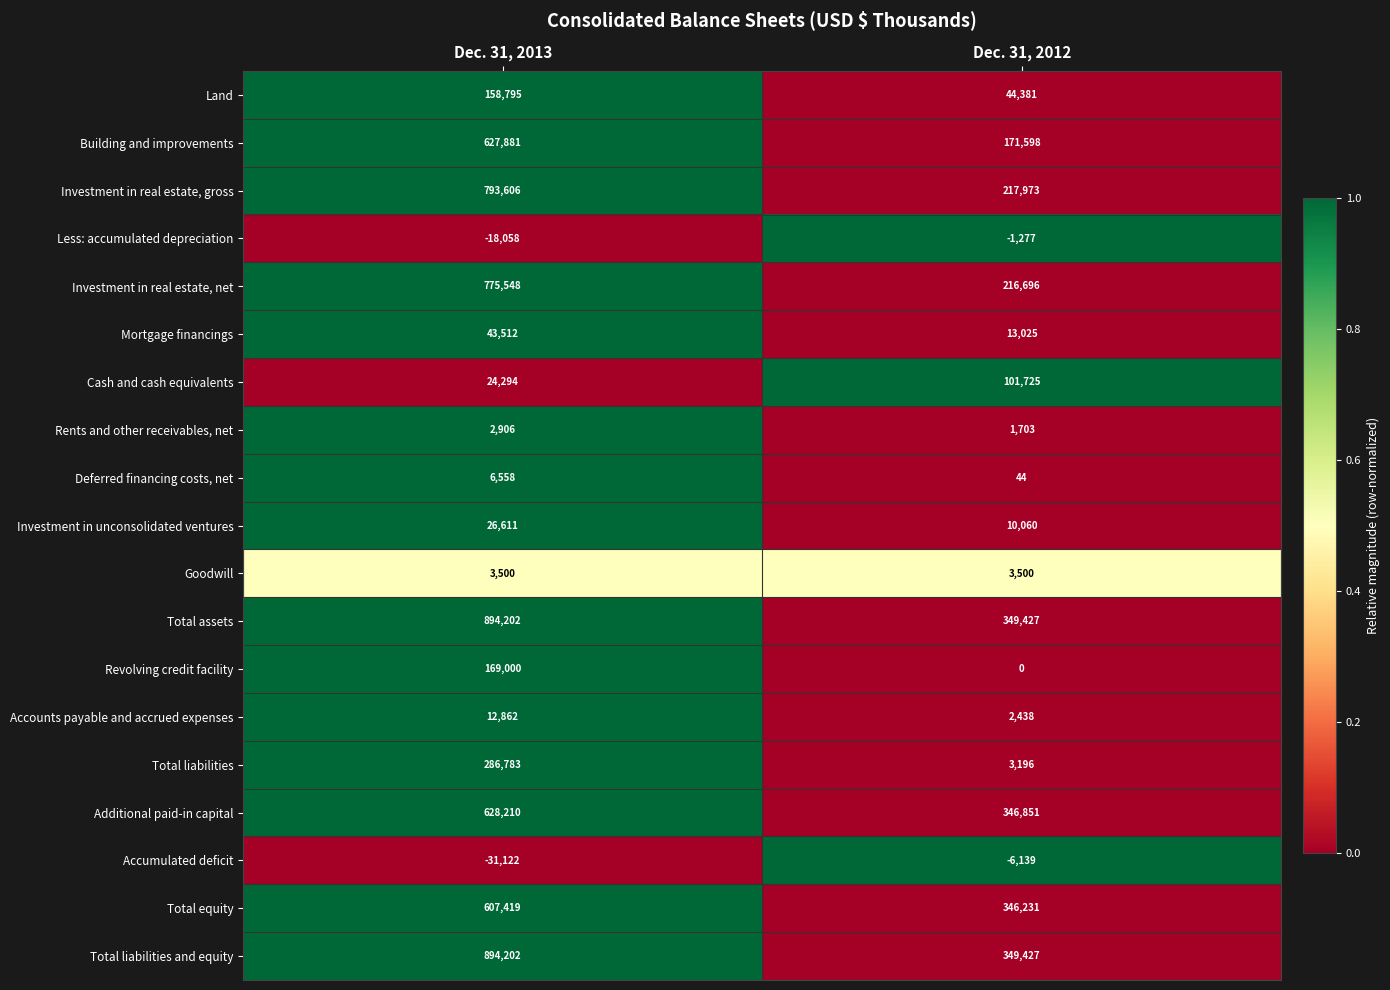

What is the average value of the Deferred financing costs, net series?

3301